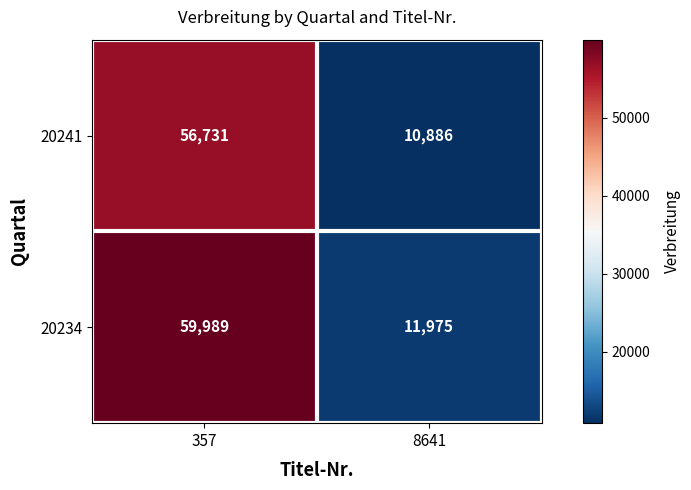

What is the sum of the 20234 values at 357 and 8641?

71964